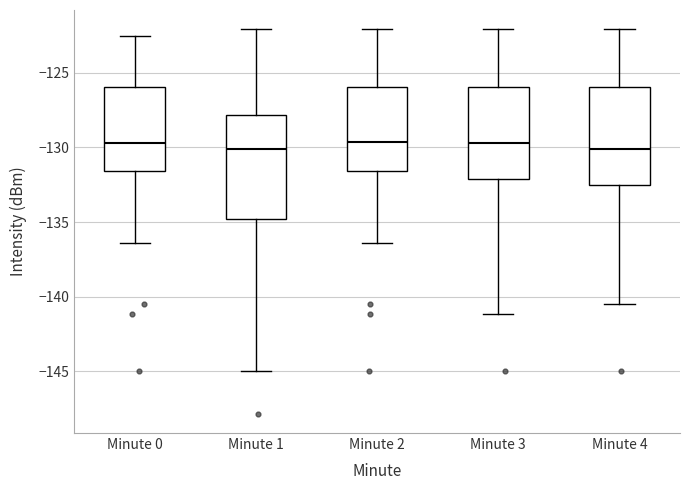

Where does the median line of the box for Minute 4 sit on the y-axis? The values are not printed on the chart, so give them approximately, as read against the axis.

-130.0